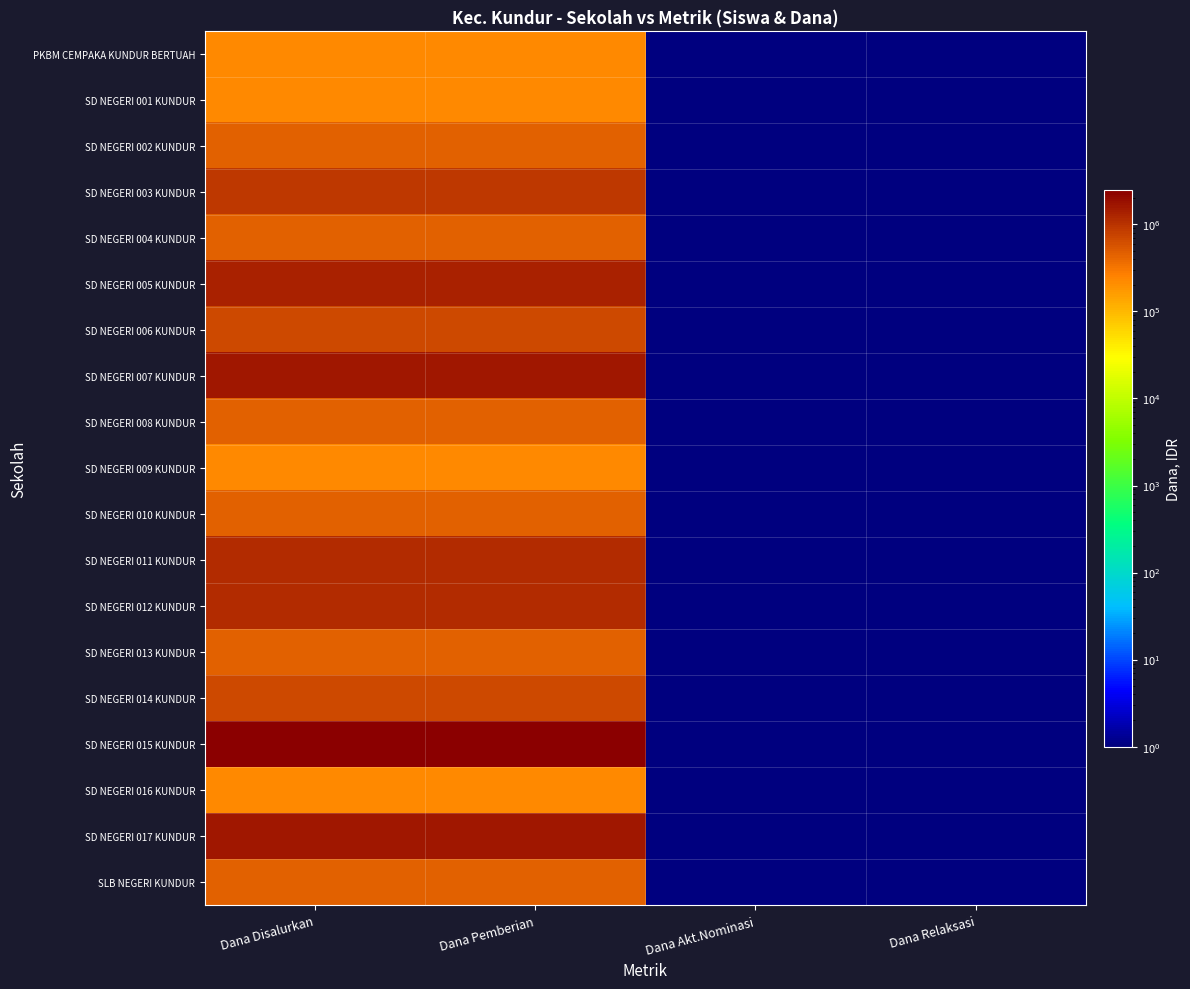

Reading left to right, extract all data points from this chart.

PKBM CEMPAKA KUNDUR BERTUAH: Dana Disalurkan=225000.0	Dana Pemberian=225000.0	Dana Akt.Nominasi=0.0	Dana Relaksasi=0.0
SD NEGERI 001 KUNDUR: Dana Disalurkan=225000.0	Dana Pemberian=225000.0	Dana Akt.Nominasi=0.0	Dana Relaksasi=0.0
SD NEGERI 002 KUNDUR: Dana Disalurkan=450000.0	Dana Pemberian=450000.0	Dana Akt.Nominasi=0.0	Dana Relaksasi=0.0
SD NEGERI 003 KUNDUR: Dana Disalurkan=900000.0	Dana Pemberian=900000.0	Dana Akt.Nominasi=0.0	Dana Relaksasi=0.0
SD NEGERI 004 KUNDUR: Dana Disalurkan=450000.0	Dana Pemberian=450000.0	Dana Akt.Nominasi=0.0	Dana Relaksasi=0.0
SD NEGERI 005 KUNDUR: Dana Disalurkan=1350000.0	Dana Pemberian=1350000.0	Dana Akt.Nominasi=0.0	Dana Relaksasi=0.0
SD NEGERI 006 KUNDUR: Dana Disalurkan=675000.0	Dana Pemberian=675000.0	Dana Akt.Nominasi=0.0	Dana Relaksasi=0.0
SD NEGERI 007 KUNDUR: Dana Disalurkan=1575000.0	Dana Pemberian=1575000.0	Dana Akt.Nominasi=0.0	Dana Relaksasi=0.0
SD NEGERI 008 KUNDUR: Dana Disalurkan=450000.0	Dana Pemberian=450000.0	Dana Akt.Nominasi=0.0	Dana Relaksasi=0.0
SD NEGERI 009 KUNDUR: Dana Disalurkan=225000.0	Dana Pemberian=225000.0	Dana Akt.Nominasi=0.0	Dana Relaksasi=0.0
SD NEGERI 010 KUNDUR: Dana Disalurkan=450000.0	Dana Pemberian=450000.0	Dana Akt.Nominasi=0.0	Dana Relaksasi=0.0
SD NEGERI 011 KUNDUR: Dana Disalurkan=1125000.0	Dana Pemberian=1125000.0	Dana Akt.Nominasi=0.0	Dana Relaksasi=0.0
SD NEGERI 012 KUNDUR: Dana Disalurkan=1125000.0	Dana Pemberian=1125000.0	Dana Akt.Nominasi=0.0	Dana Relaksasi=0.0
SD NEGERI 013 KUNDUR: Dana Disalurkan=450000.0	Dana Pemberian=450000.0	Dana Akt.Nominasi=0.0	Dana Relaksasi=0.0
SD NEGERI 014 KUNDUR: Dana Disalurkan=675000.0	Dana Pemberian=675000.0	Dana Akt.Nominasi=0.0	Dana Relaksasi=0.0
SD NEGERI 015 KUNDUR: Dana Disalurkan=2475000.0	Dana Pemberian=2475000.0	Dana Akt.Nominasi=0.0	Dana Relaksasi=0.0
SD NEGERI 016 KUNDUR: Dana Disalurkan=225000.0	Dana Pemberian=225000.0	Dana Akt.Nominasi=0.0	Dana Relaksasi=0.0
SD NEGERI 017 KUNDUR: Dana Disalurkan=1575000.0	Dana Pemberian=1575000.0	Dana Akt.Nominasi=0.0	Dana Relaksasi=0.0
SLB NEGERI KUNDUR: Dana Disalurkan=450000.0	Dana Pemberian=450000.0	Dana Akt.Nominasi=0.0	Dana Relaksasi=0.0